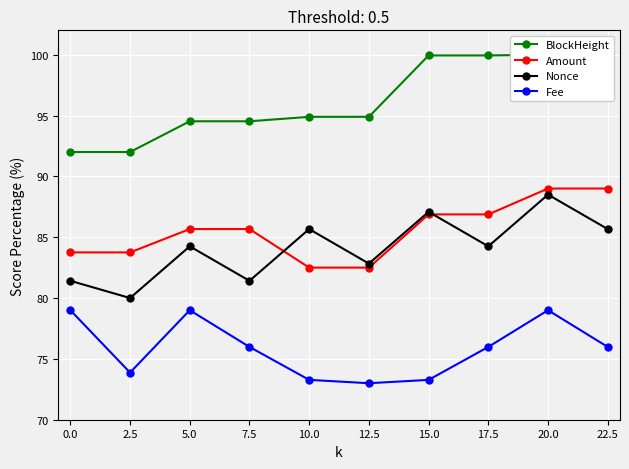

True or false: BlockHeight has a value of 178.4 at 17.5.

False